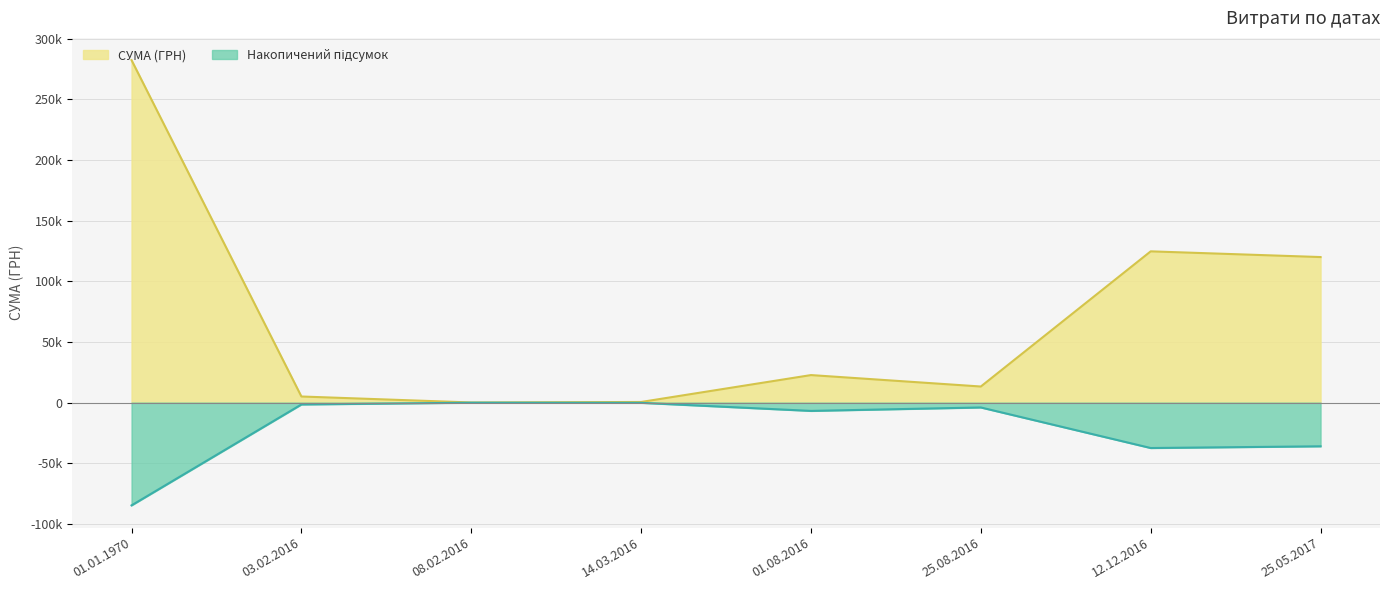

How many points are higher than both their immediate neighbors (excluding endpoints)?

2